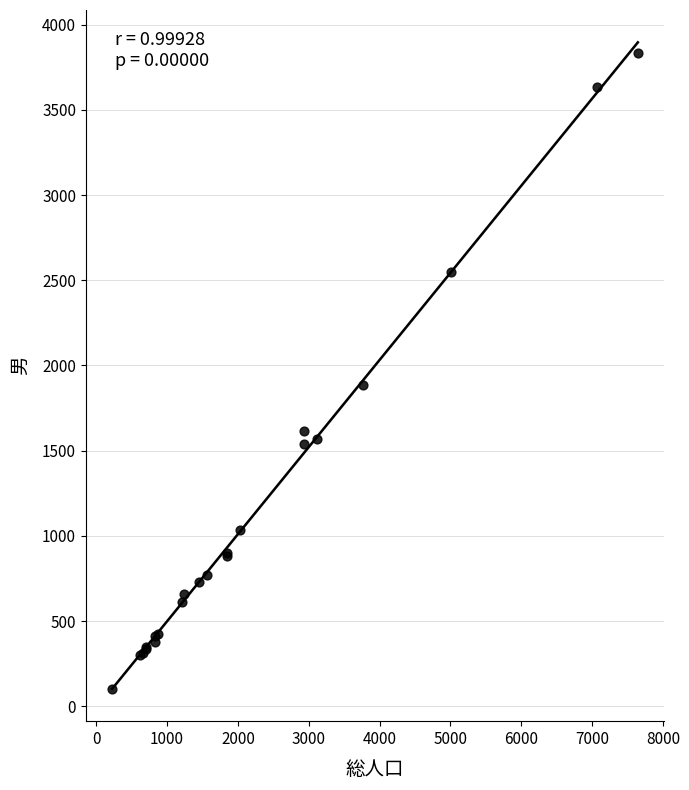

What Y value in the scatter plot is closest to 1967?

1887